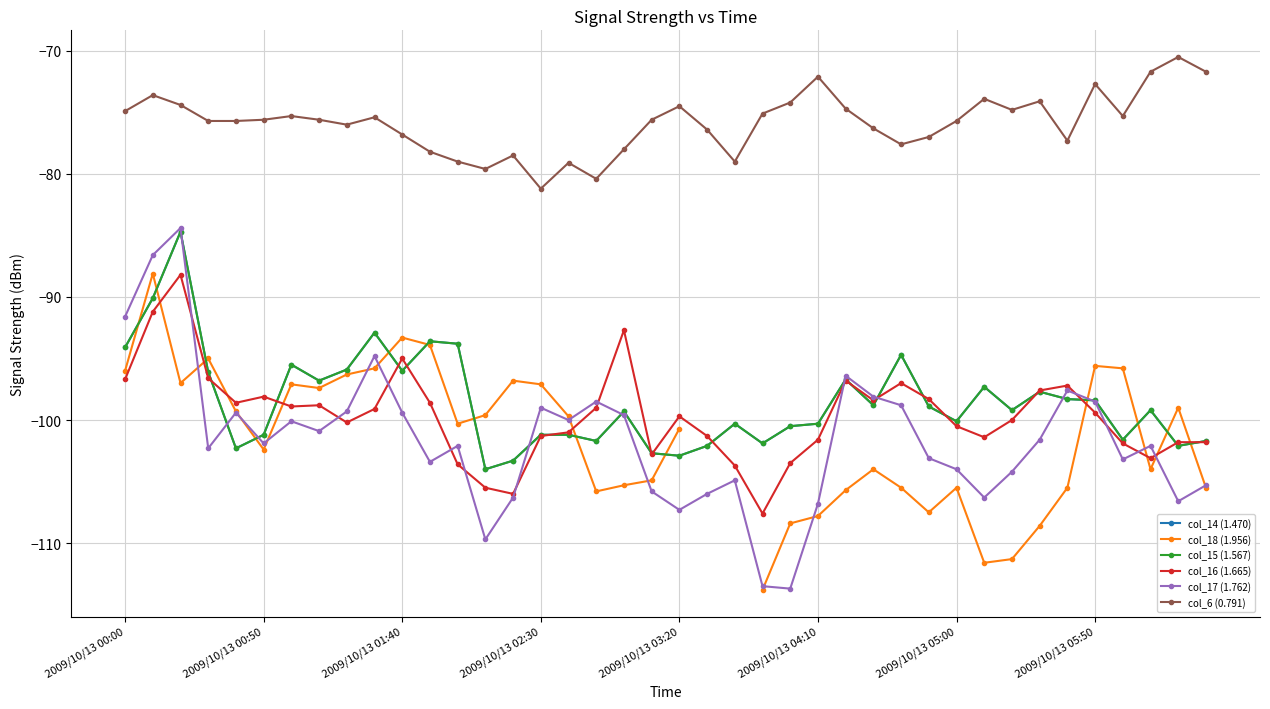

Read the col_6 (0.791) value at 31.

-73.9